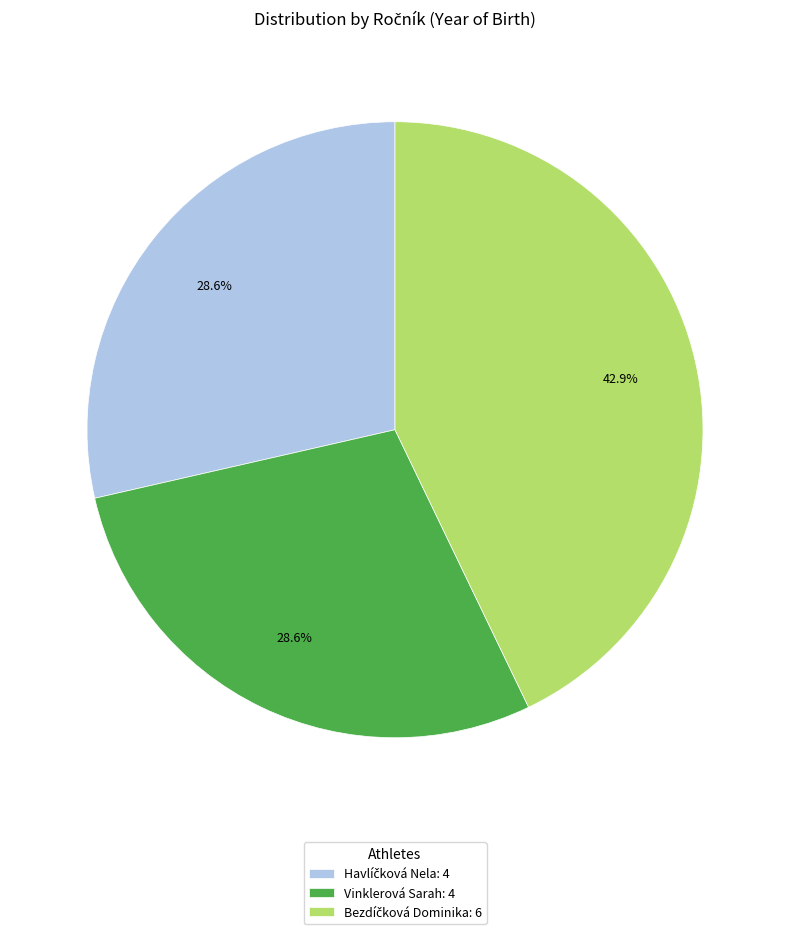

What percentage is NOT represented by Vinklerová Sarah: 4?

71.4%